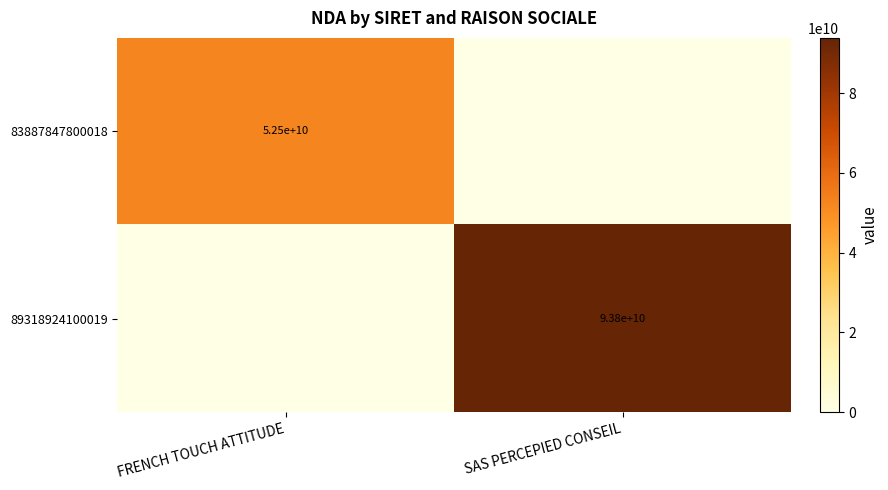

The 89318924100019 series shows 151938261103 at SAS PERCEPIED CONSEIL. True or false?

False